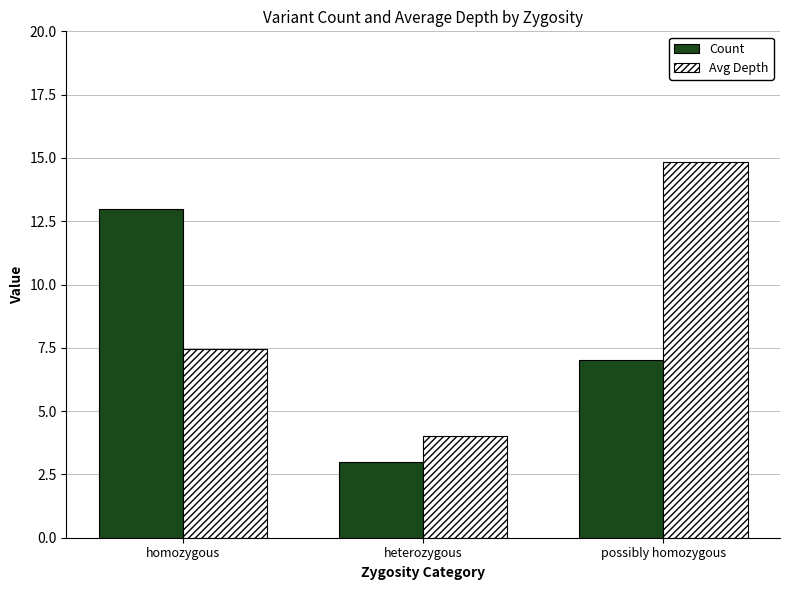

How many data points in Avg Depth are above 7?

2